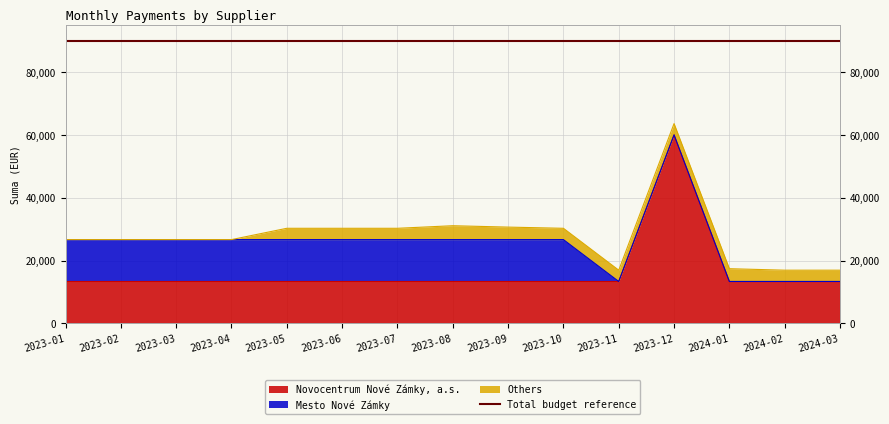

How many times do Others and Mesto Nové Zámky cross each other?

1